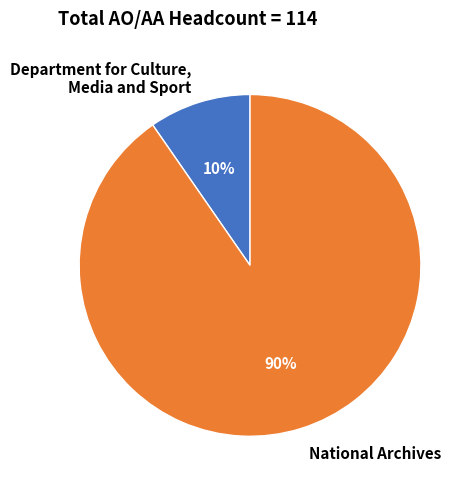

Between Department for Culture, Media and Sport and National Archives, which is larger?

National Archives